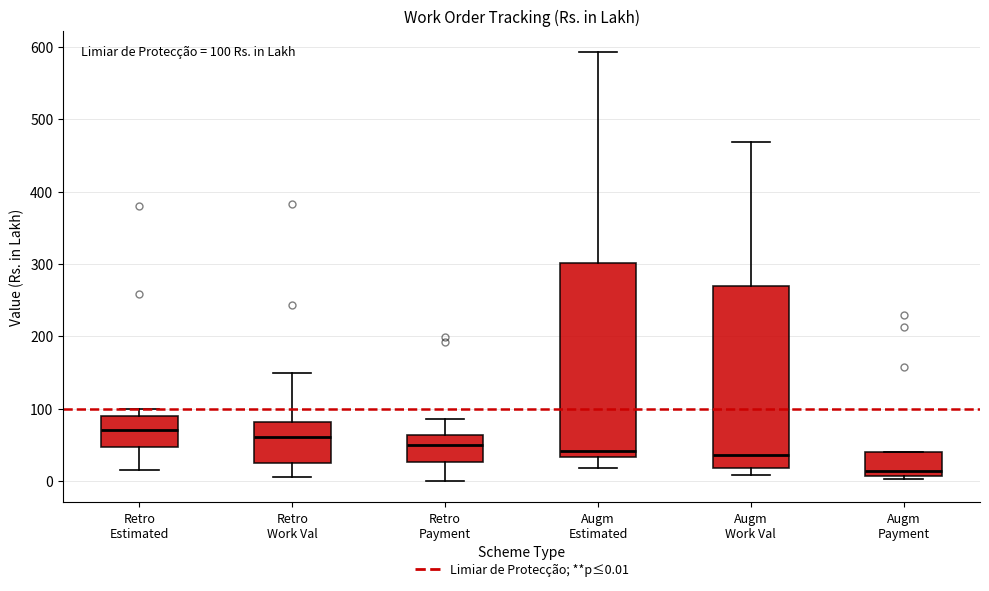

Which box has the lowest median line?

Augm Payment